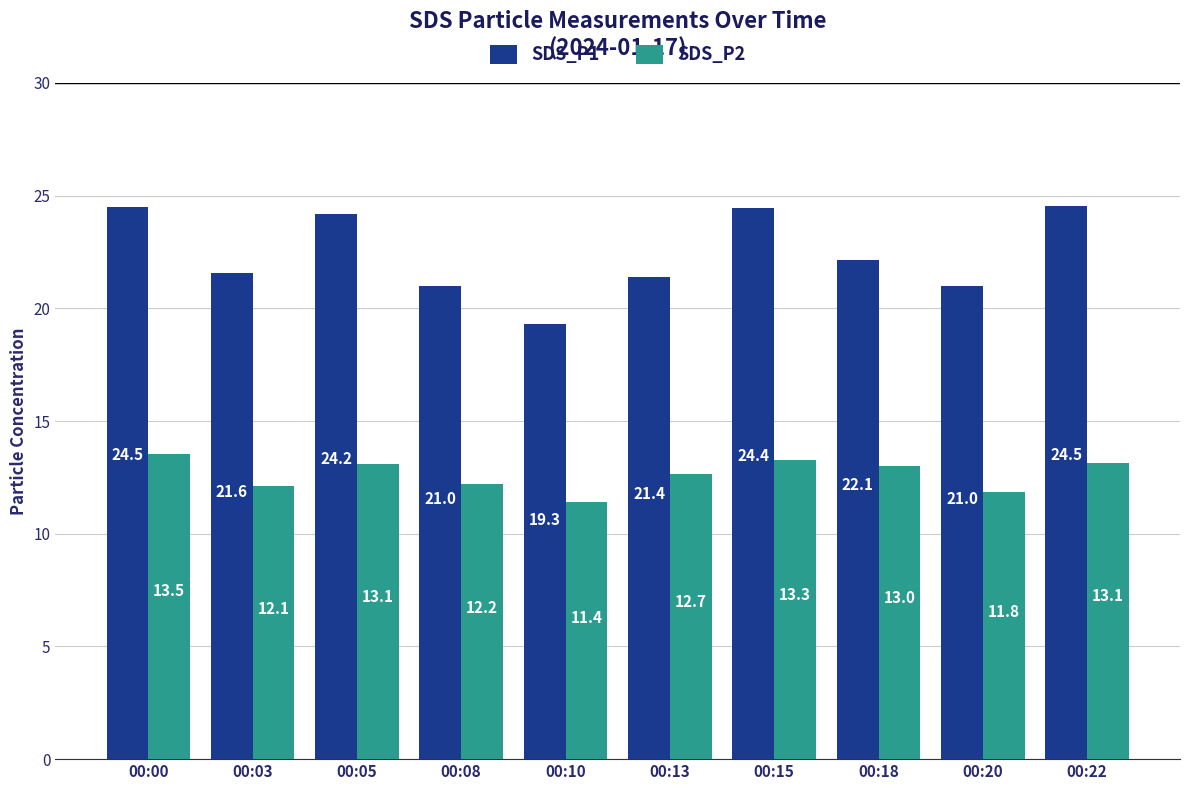

At which category is the sum across all series the highest?

00:00